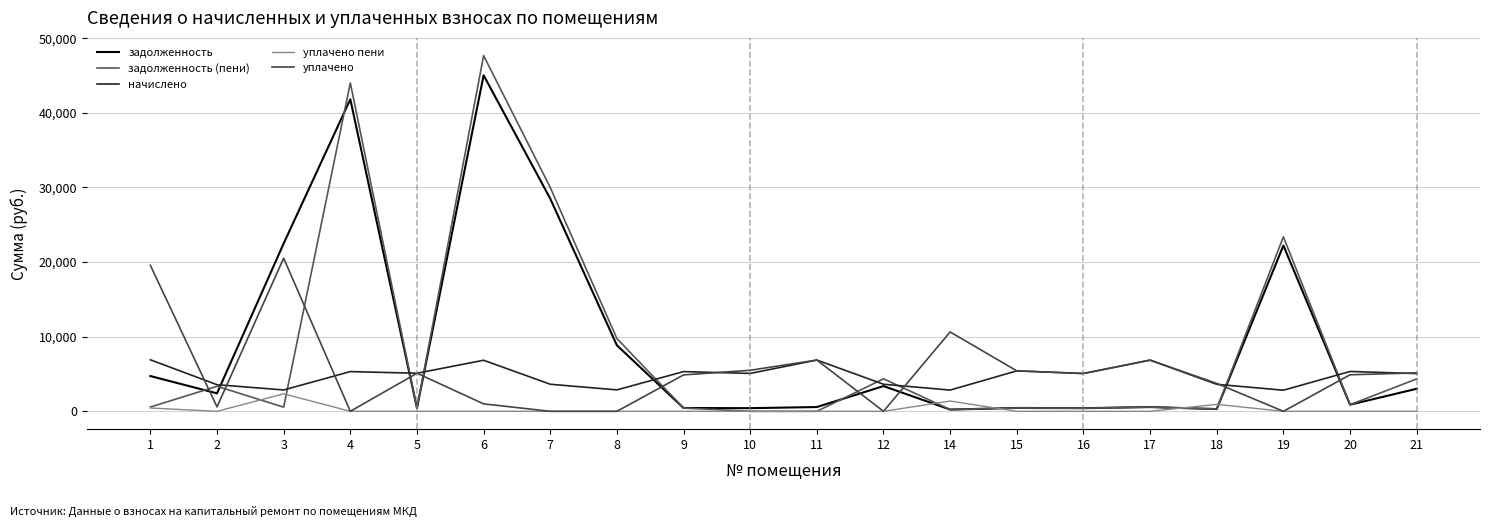

Reading right to left, what are all the values shown in this chart?

задолженность: 3020.4	891.2	22217.4	302.4	571.7	422.4	451.6	237.2	3381.9	572.4	423.1	443.6	8841.2	28497.1	45029.3	425.3	41813.4	22493.6	2410.2	4724.9
задолженность (пени): 4340.6	891.3	23382.7	301.6	571.7	422.4	451.6	237.2	4355.0	0.0	0.0	443.6	9748.6	29991.7	47666.7	425.3	44006.5	557.4	3353.2	575.4
начислено: 5059.6	5340.7	2828.4	3619.0	6860.3	5068.3	5419.7	2846.0	3627.8	6869.0	5077.2	5323.1	2872.3	3627.8	6842.8	5103.5	5323.1	2863.6	3566.3	6904.2
уплачено пени: 0.0	0.0	0.0	932.7	0.0	0.0	0.0	1376.8	0.0	0.0	0.0	0.0	0.0	0.0	0.0	0.0	0.0	2344.4	0.0	445.8
уплачено: 5149.2	4895.7	0.0	3737.5	6860.3	5068.3	5419.7	10633.8	0.0	6869.0	5500.3	4879.5	0.0	0.0	1000.0	5103.5	0.0	20522.2	594.4	19561.9